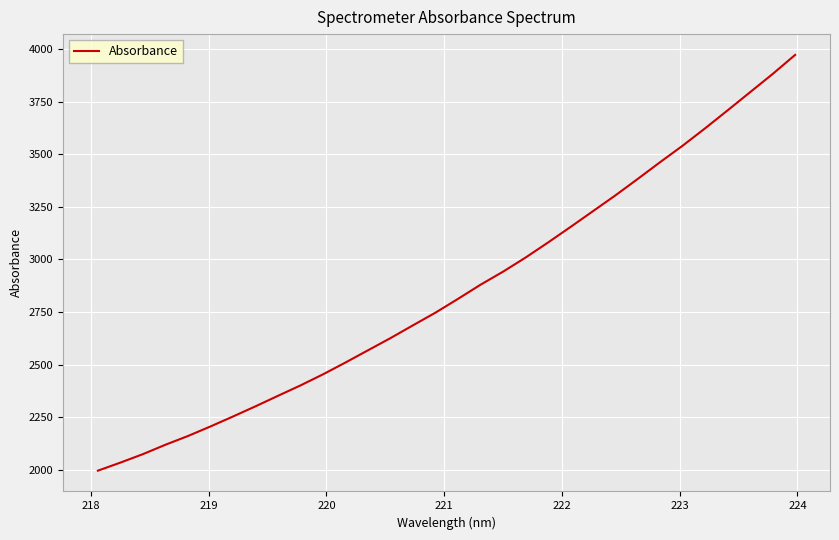

What is the maximum value shown in the chart?

3972.4